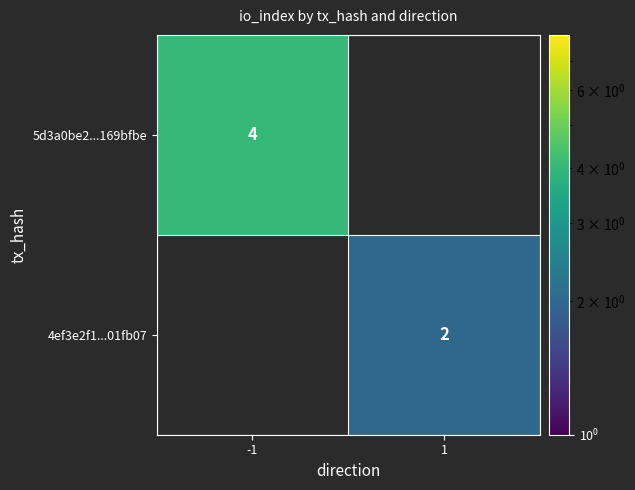

What is the difference between the maximum and minimum values in the 5d3a0be2...169bfbe series?

4